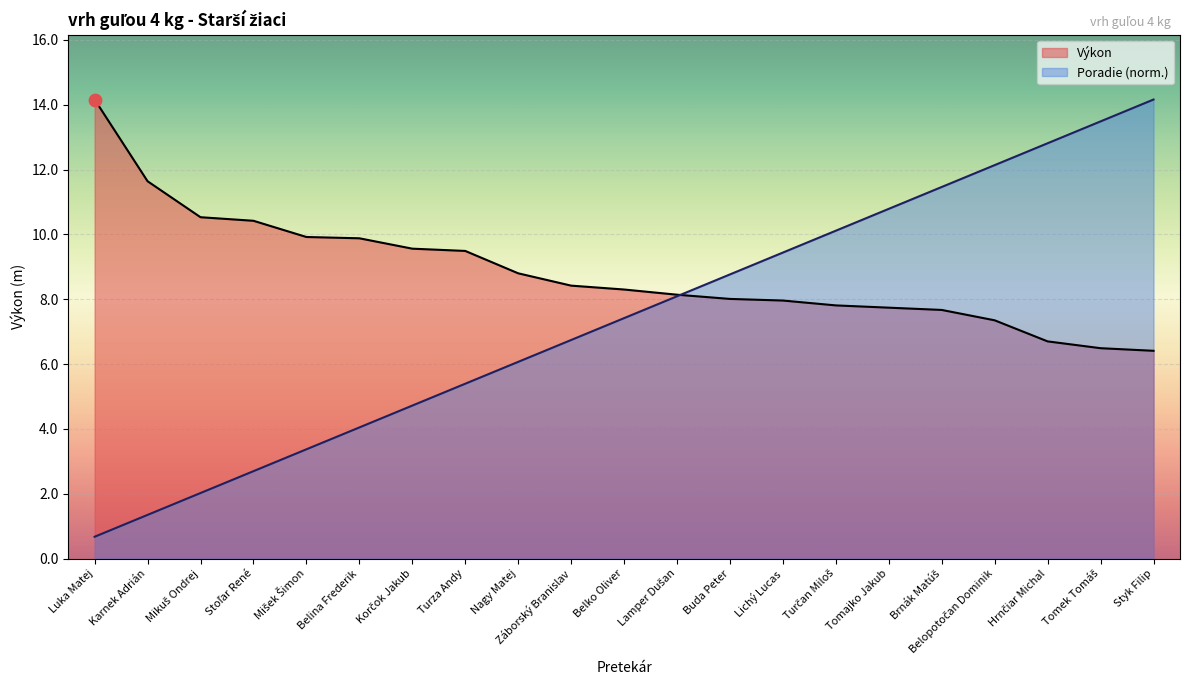

Is the value of Výkon at Turčan Miloš greater than the value of Poradie at Belina Frederik?

Yes